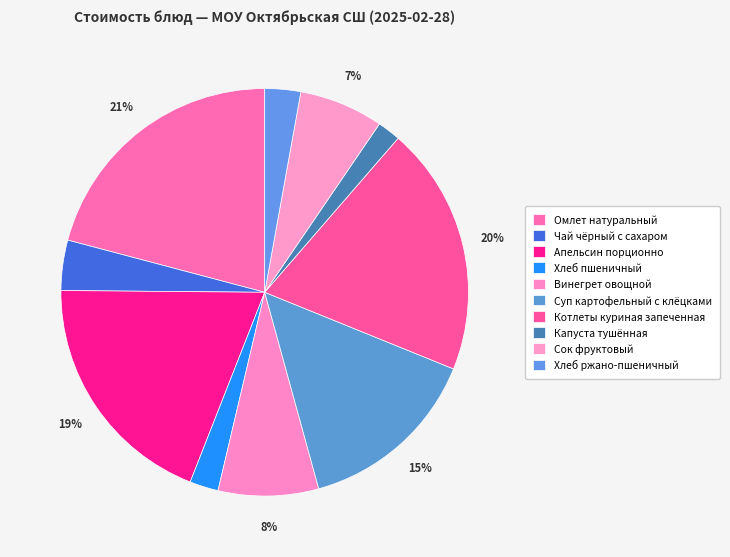

Which slice is the smallest?

Капуста тушённая